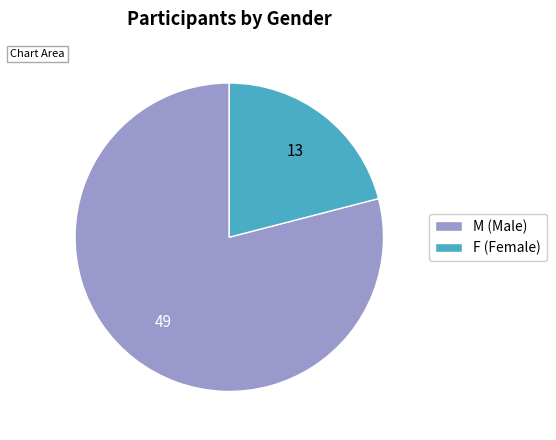

What is the majority slice?

M